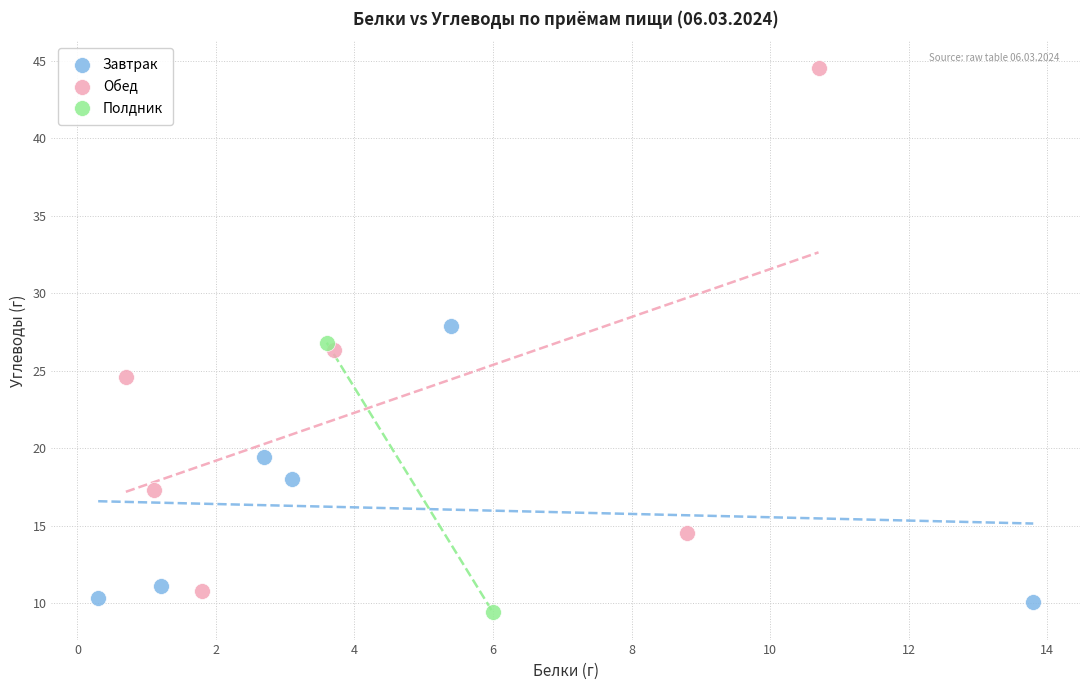

What are all the series names shown in the legend?

Завтрак, Обед, Полдник